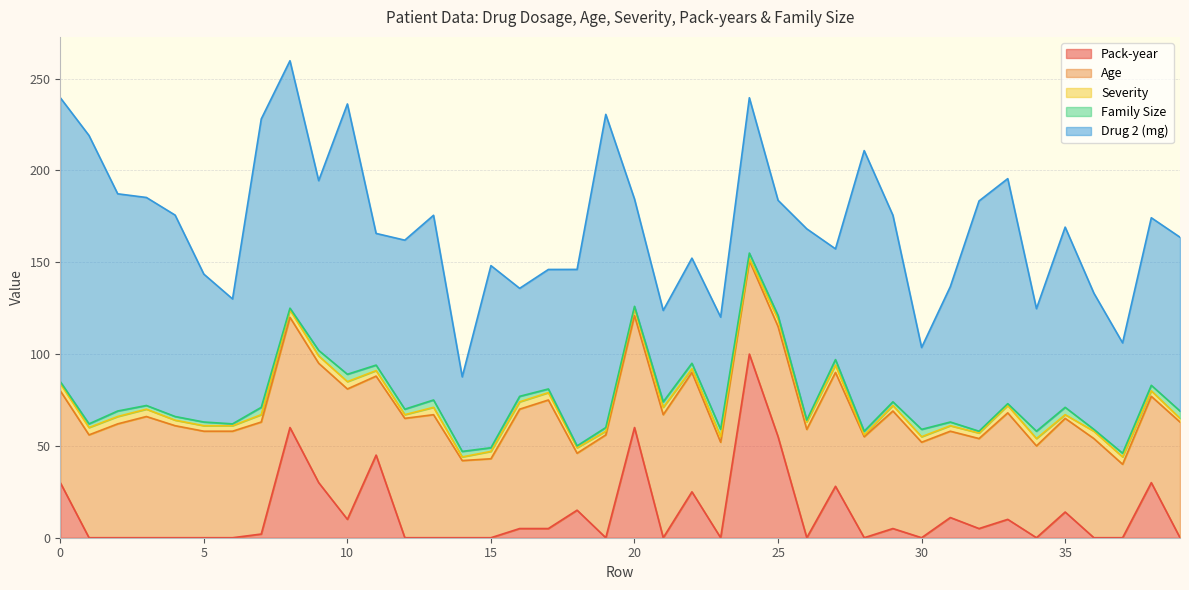

List the series in order of their peak value, highest first.

Drug 2 (mg), Pack-year, Age, Severity, Family Size